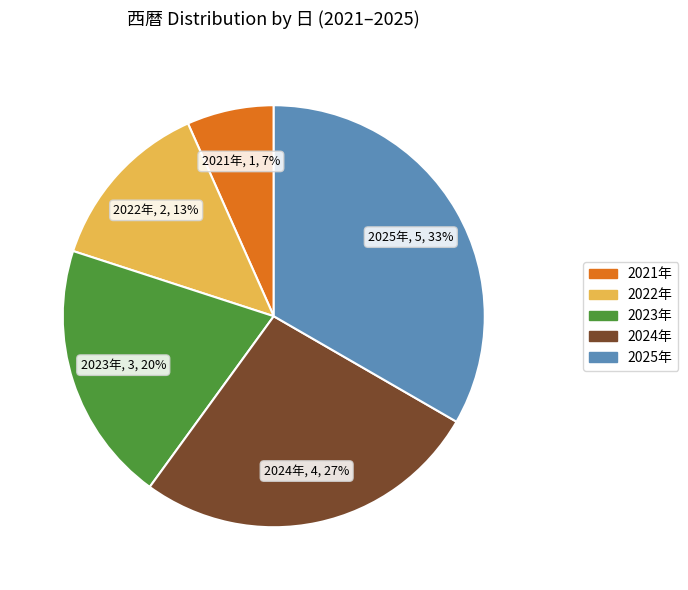

Which has a higher value, 2022年 or 2021年?

2022年